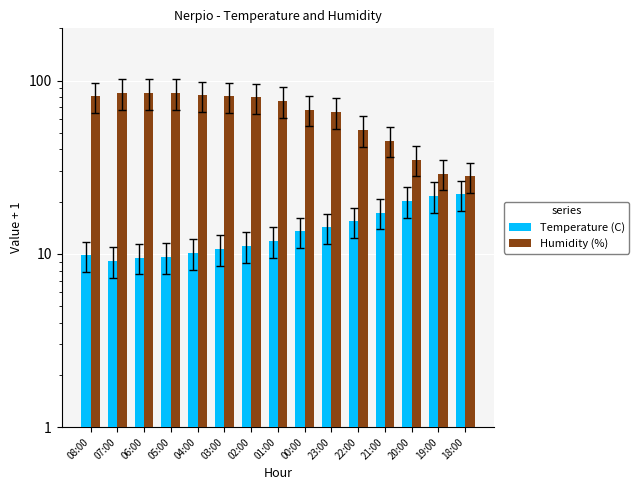

What is the total value across all series at 06:00?

94.5